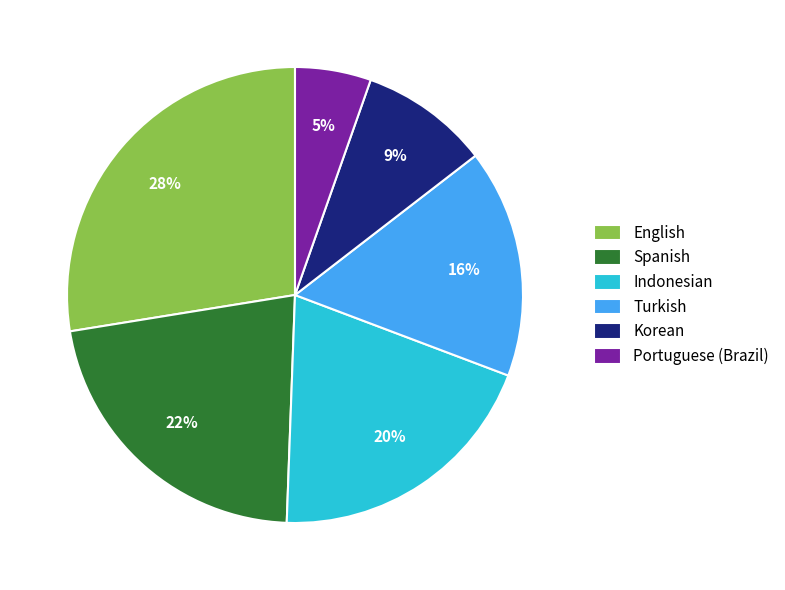

To the nearest percent, what portion does Indonesian represent?

20%